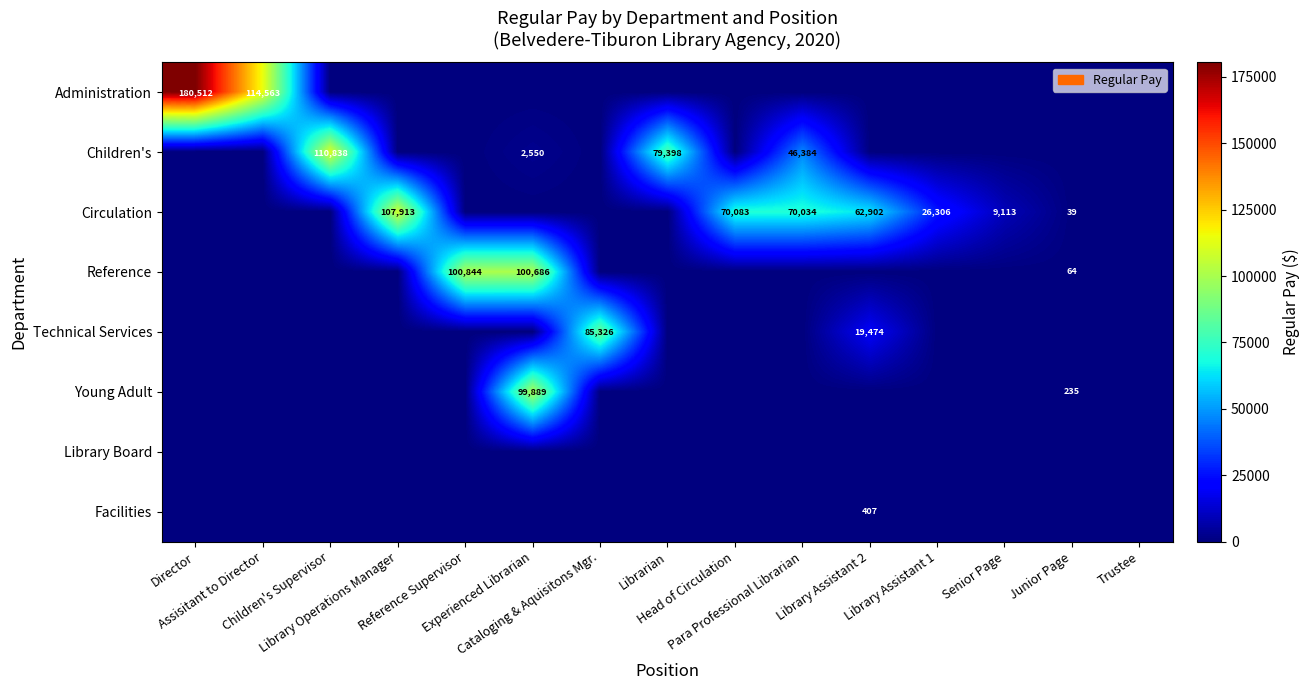

True or false: Children's has a value of 0 at Head of Circulation.

True